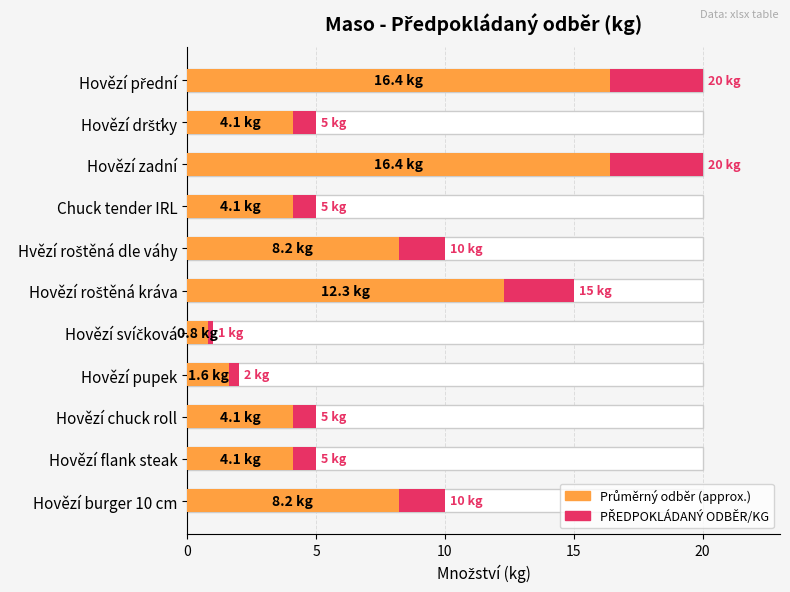

What is the spread (max minus min) of values at Hovězí zadní?

3.6